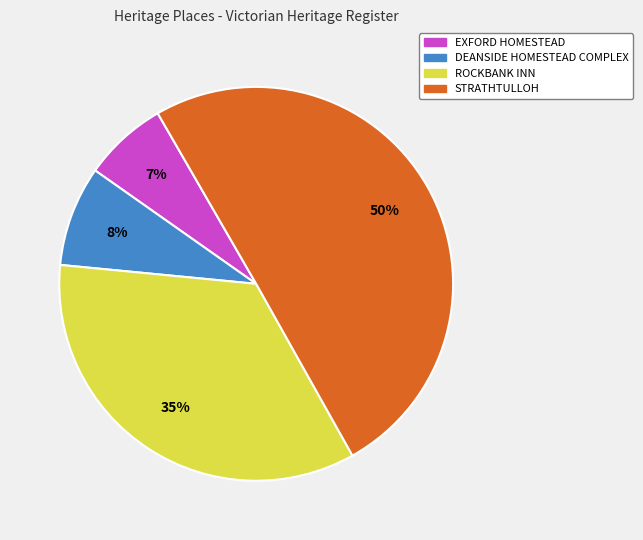

How many segments does this pie chart have?

4